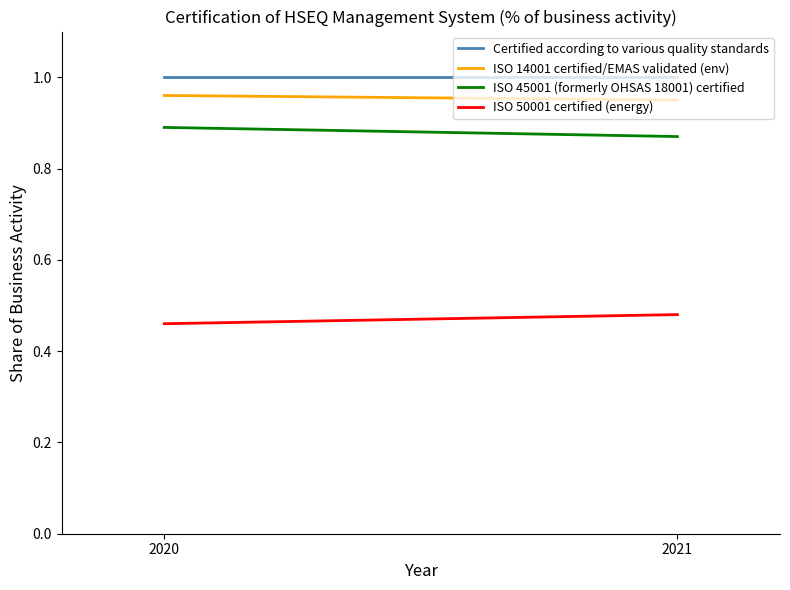

How many ISO 50001 certified (energy) values are between 0 and 1?

2